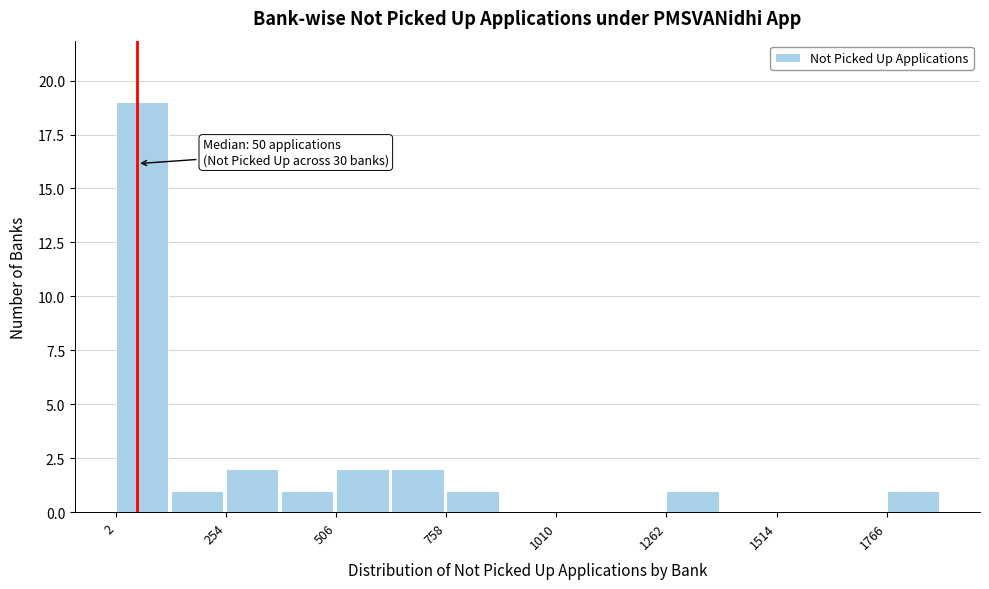

Read against the x-axis, roughly where is the centre of the tallest bar?

50